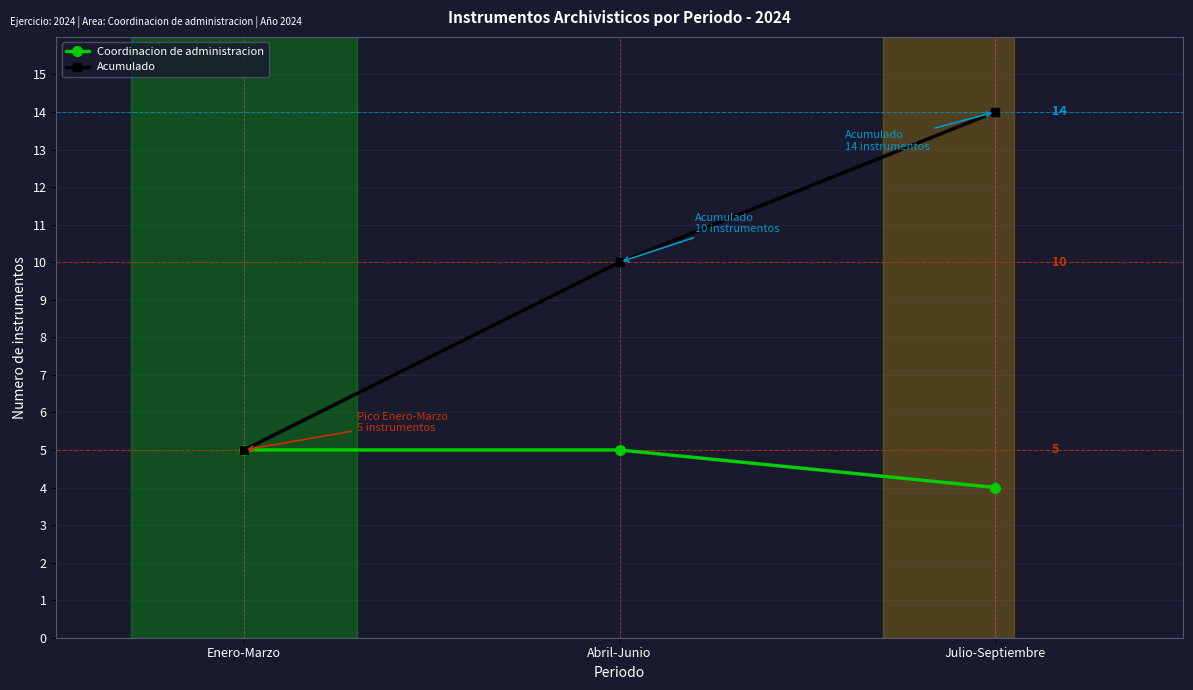

What is the difference between the maximum and minimum values in the Acumulado series?

9